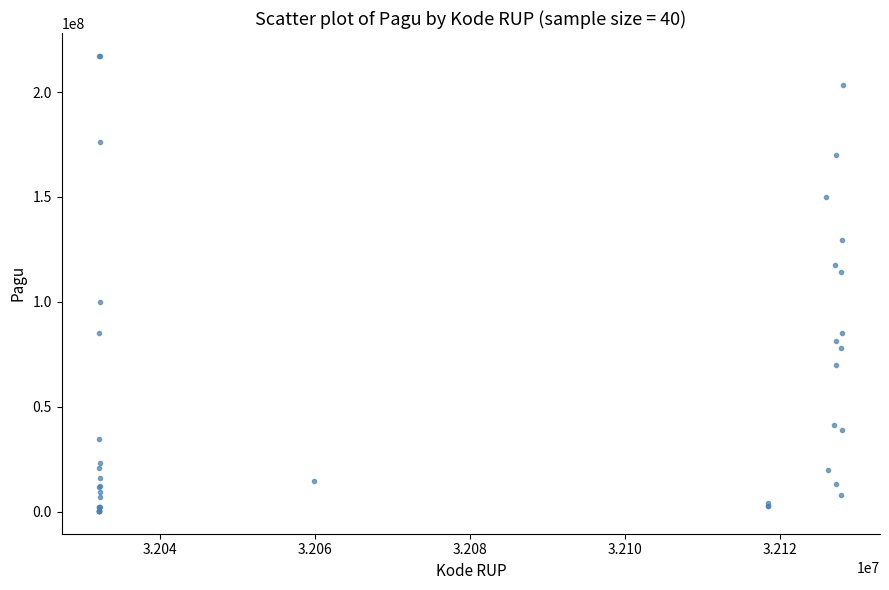

What Y value in the scatter plot is closest to 108830000?

114296000